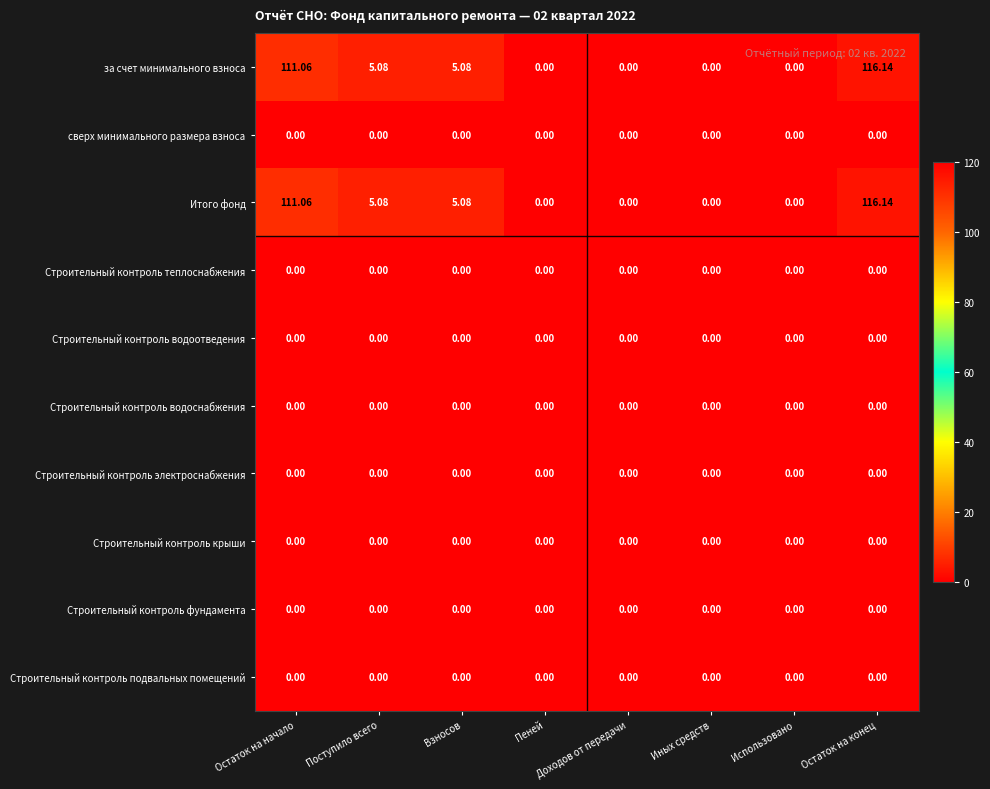

How many categories are shown in the chart?

8